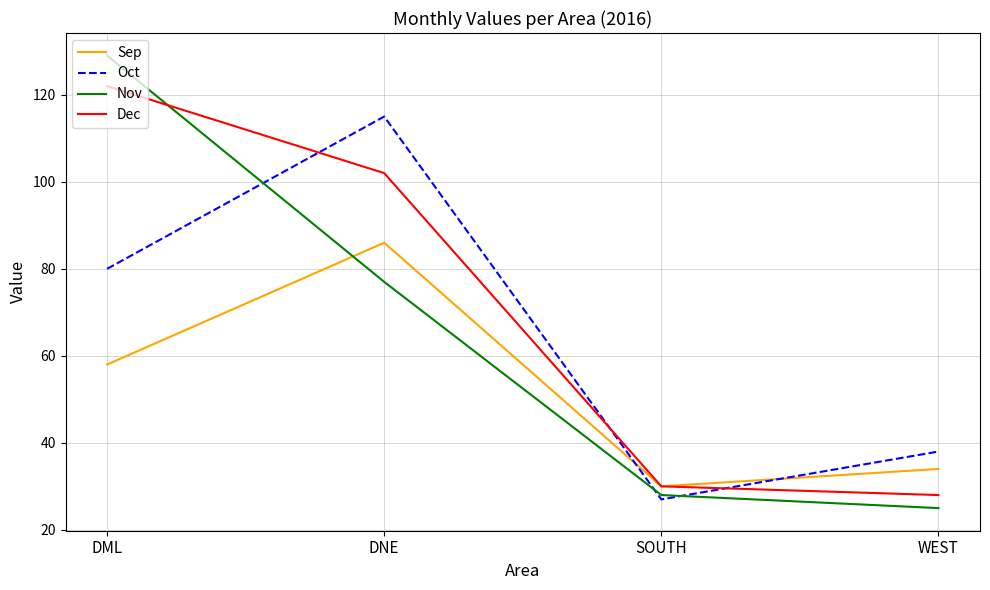

The Dec series shows 81 at DML. True or false?

False